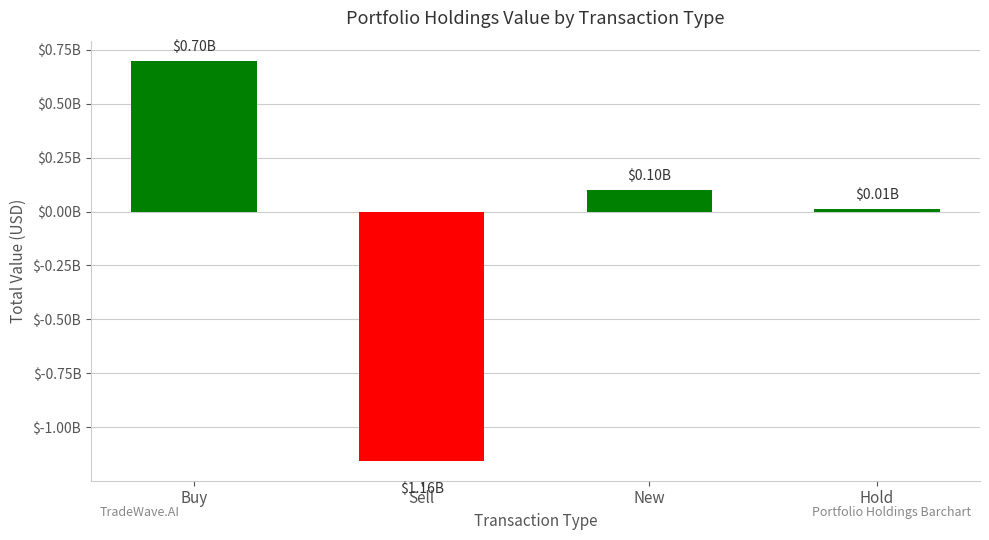

What position from the left is Sell?

2